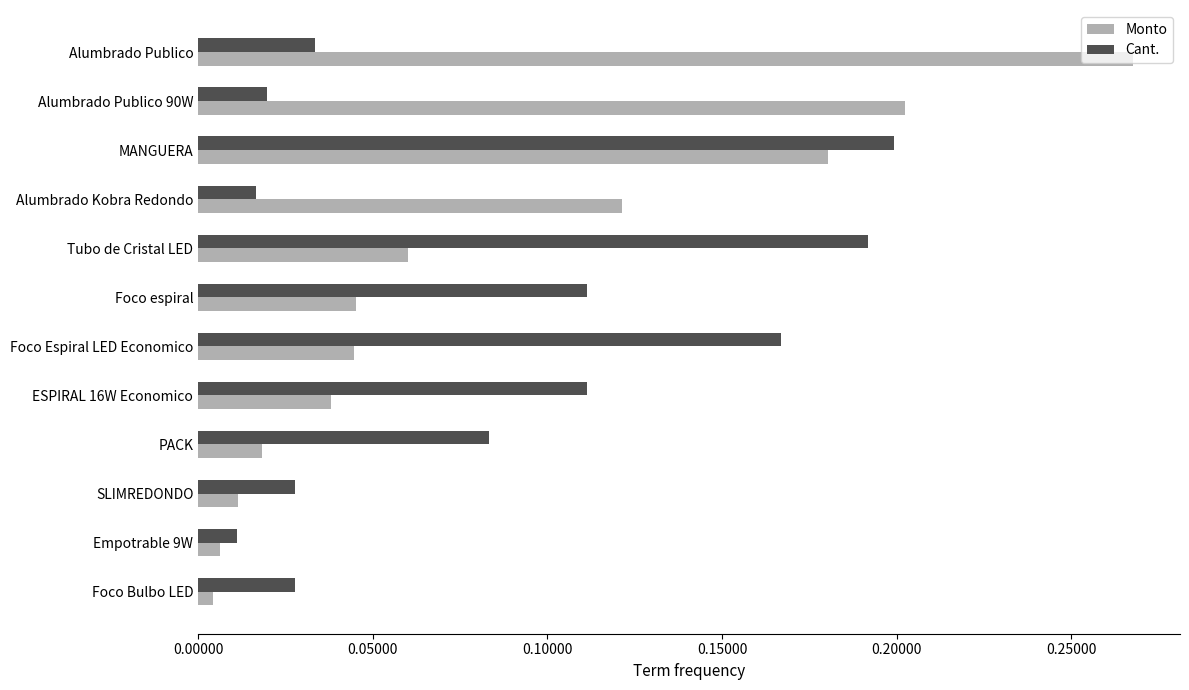

What is the sum of all Monto values?

1.0